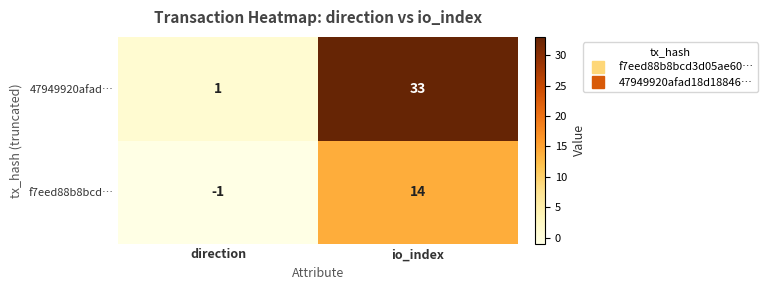

The f7eed88b8bcd… series shows 4 at io_index. True or false?

False